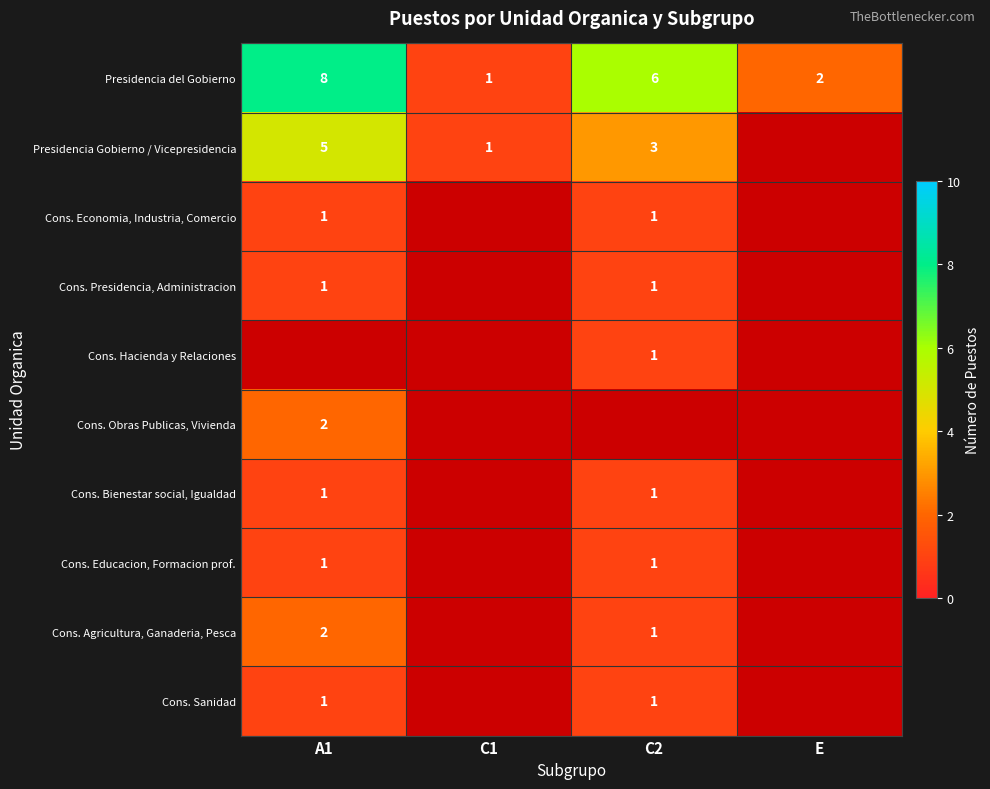

At which label does Presidencia del Gobierno reach its peak?

A1